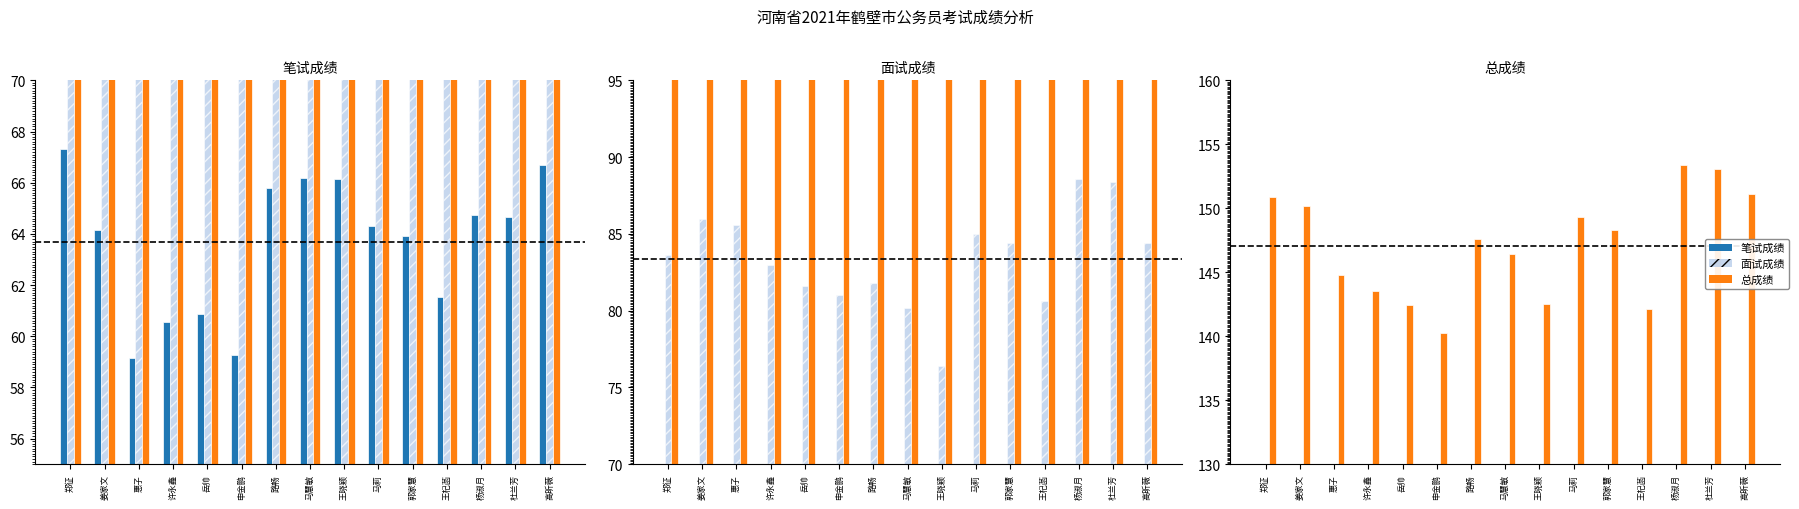

What are all the series names shown in the legend?

笔试成绩, 面试成绩, 总成绩